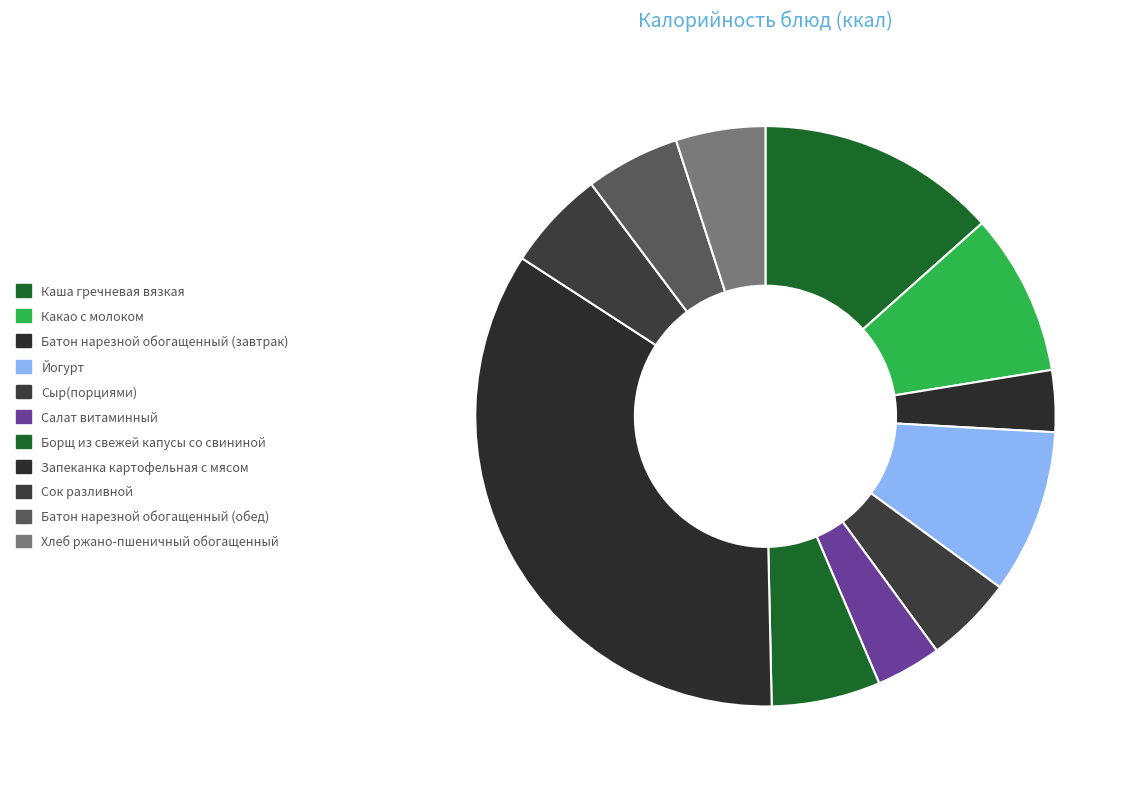

How much of the chart is everything except Запеканка картофельная с мясом?

65.5%